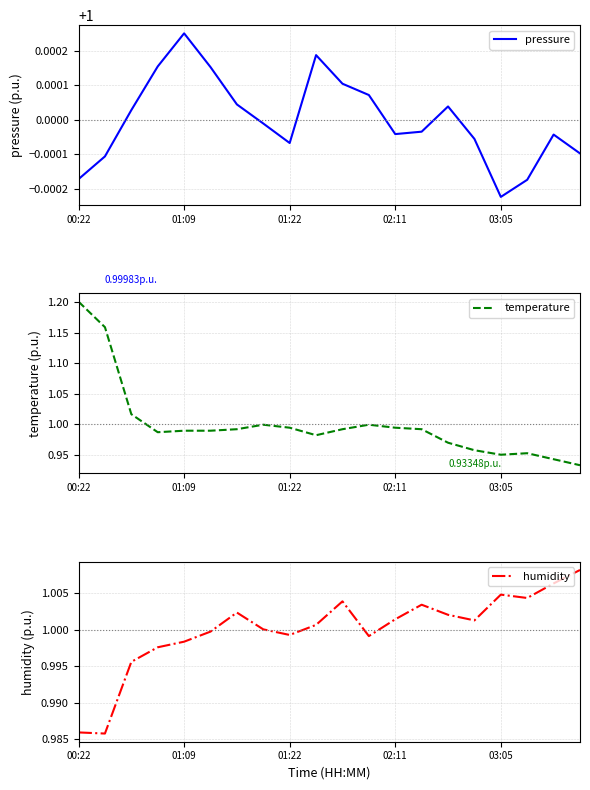

At which category does humidity reach its first local peak?

6